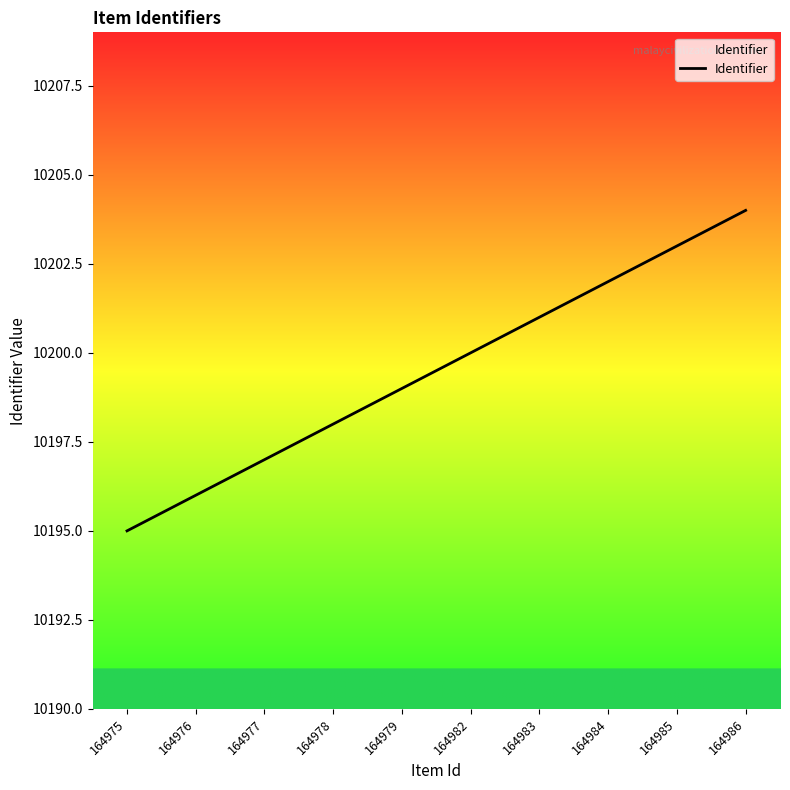

Reading left to right, list all the values displayed in this chart.

10195	10196	10197	10198	10199	10200	10201	10202	10203	10204